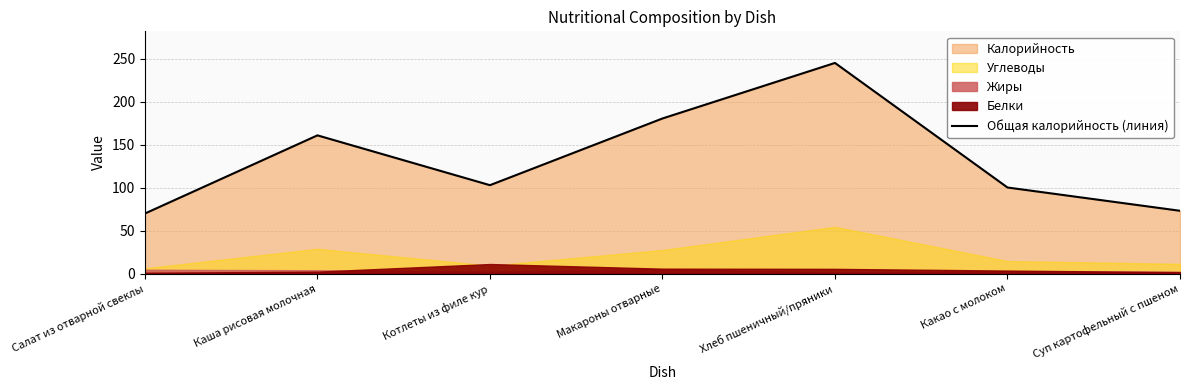

True or false: the data shows 245.3 at Хлеб пшеничный/пряники.

True